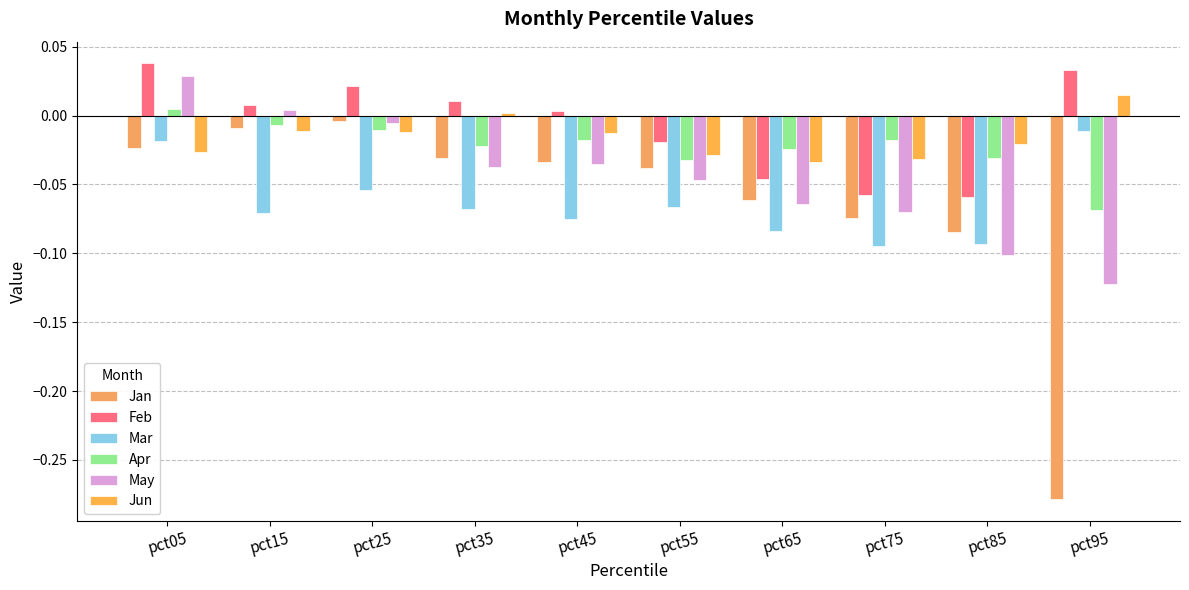

The May series shows -0.1 at pct65. True or false?

True